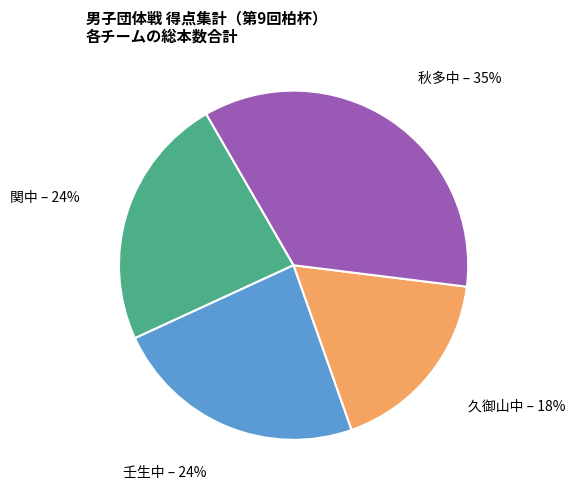

Between 壬生中 and 秋多中, which is larger?

秋多中